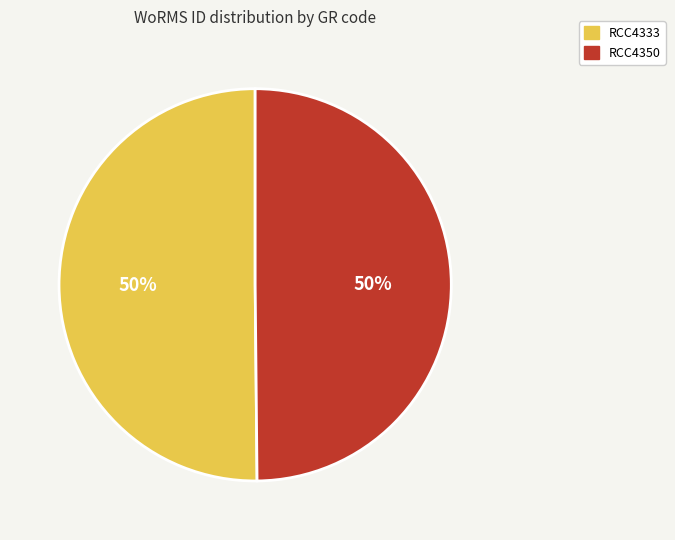

Combined, do RCC4333 and RCC4350 account for over 50%?

Yes